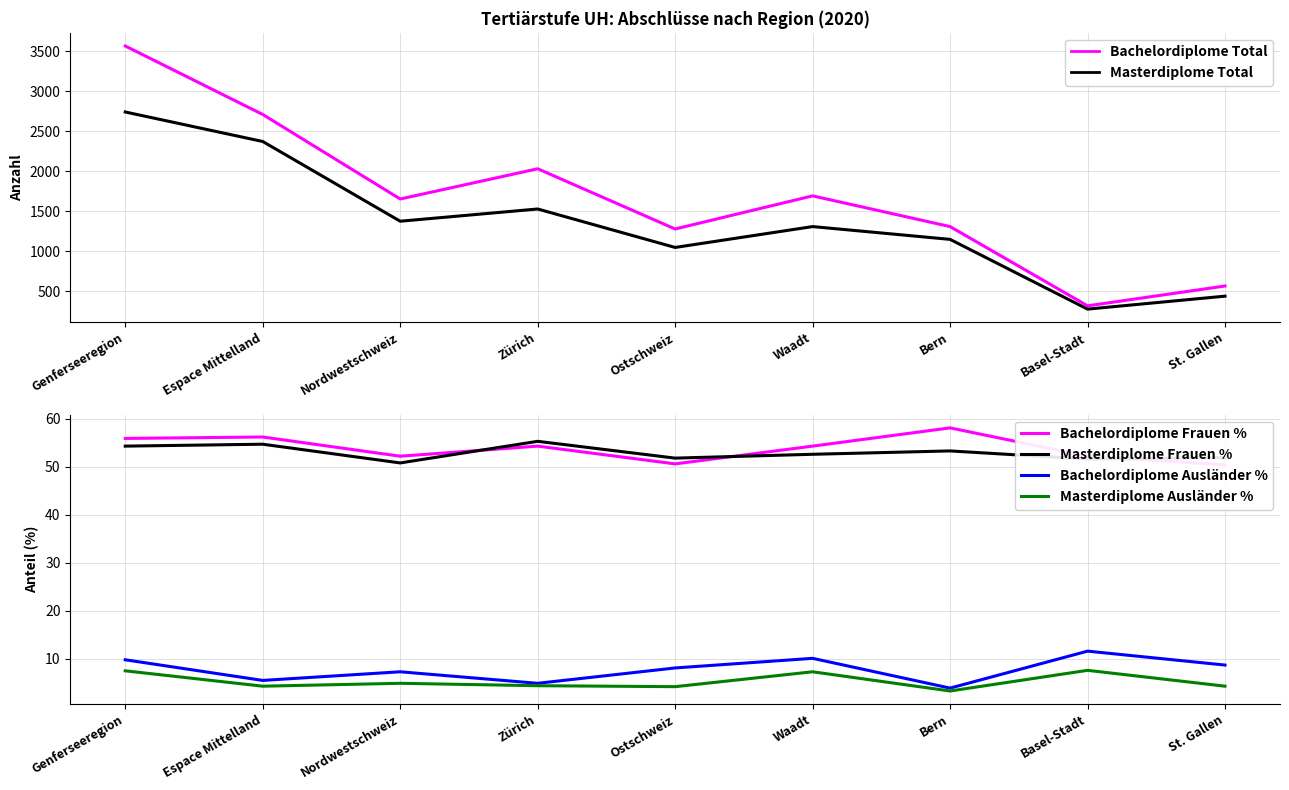

At Zürich, list the series in order from smallest to largest.

Masterdiplome Ausländer %, Bachelordiplome Ausländer %, Bachelordiplome Frauen %, Masterdiplome Frauen %, Masterdiplome Total, Bachelordiplome Total